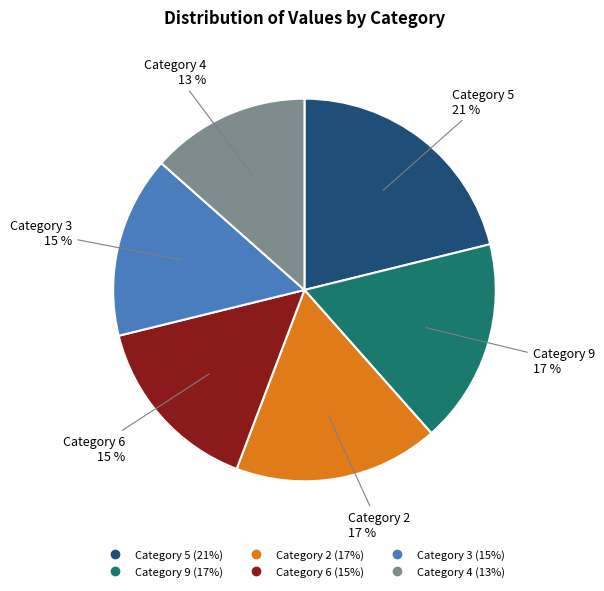

Does any single category account for the majority?

No